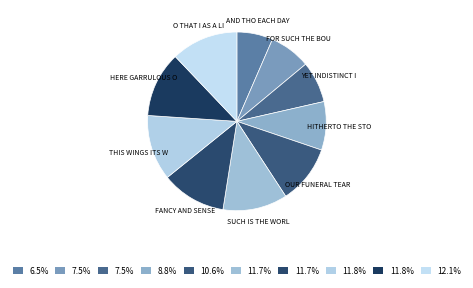

Does any single category account for the majority?

No